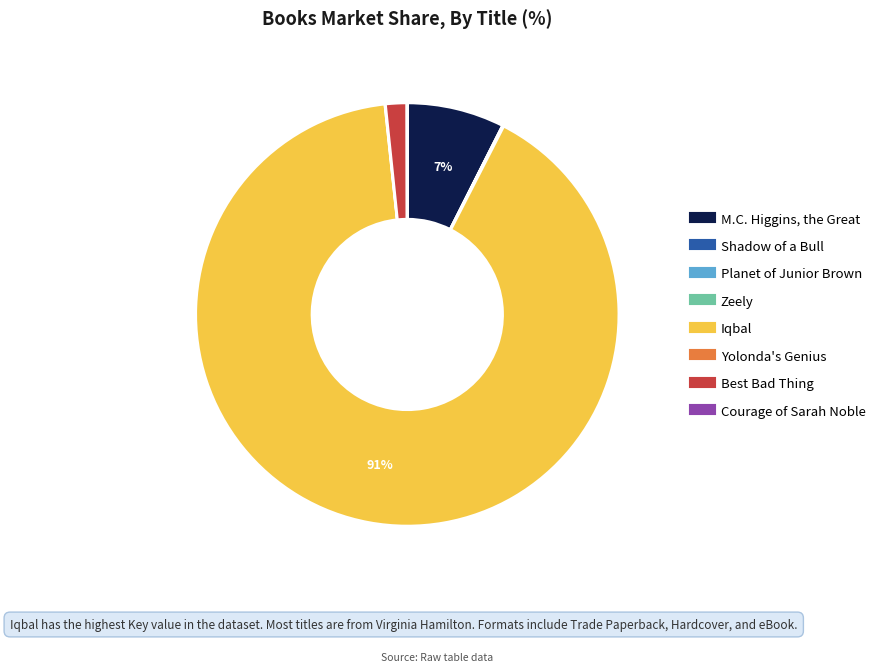

To the nearest percent, what is the average slice percentage?

12%